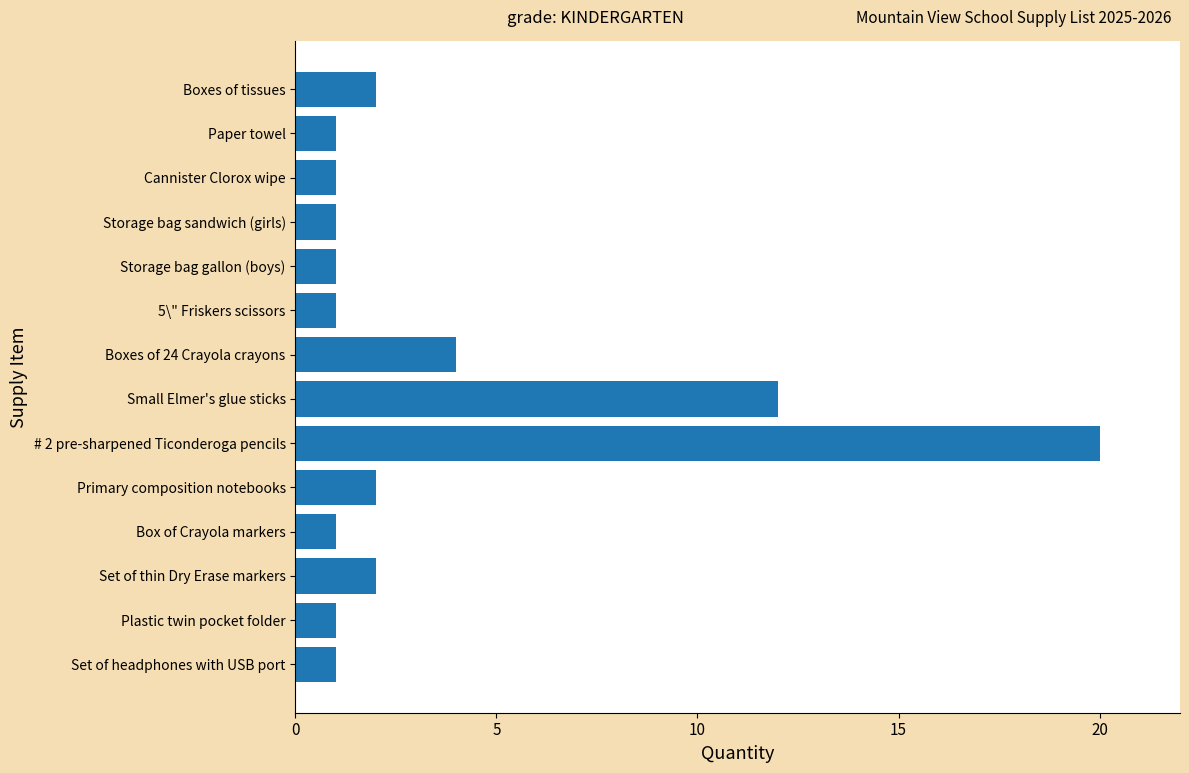

What is the change in value from Storage bag gallon (boys) to # 2 pre-sharpened Ticonderoga pencils?

+19